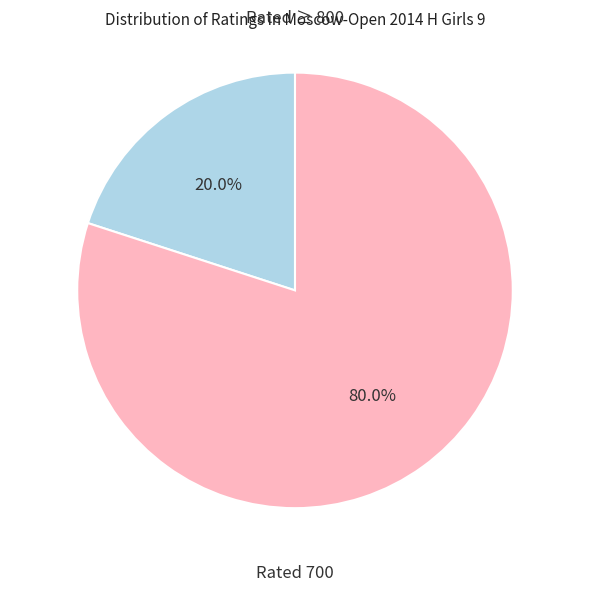

Does any single category account for the majority?

Yes